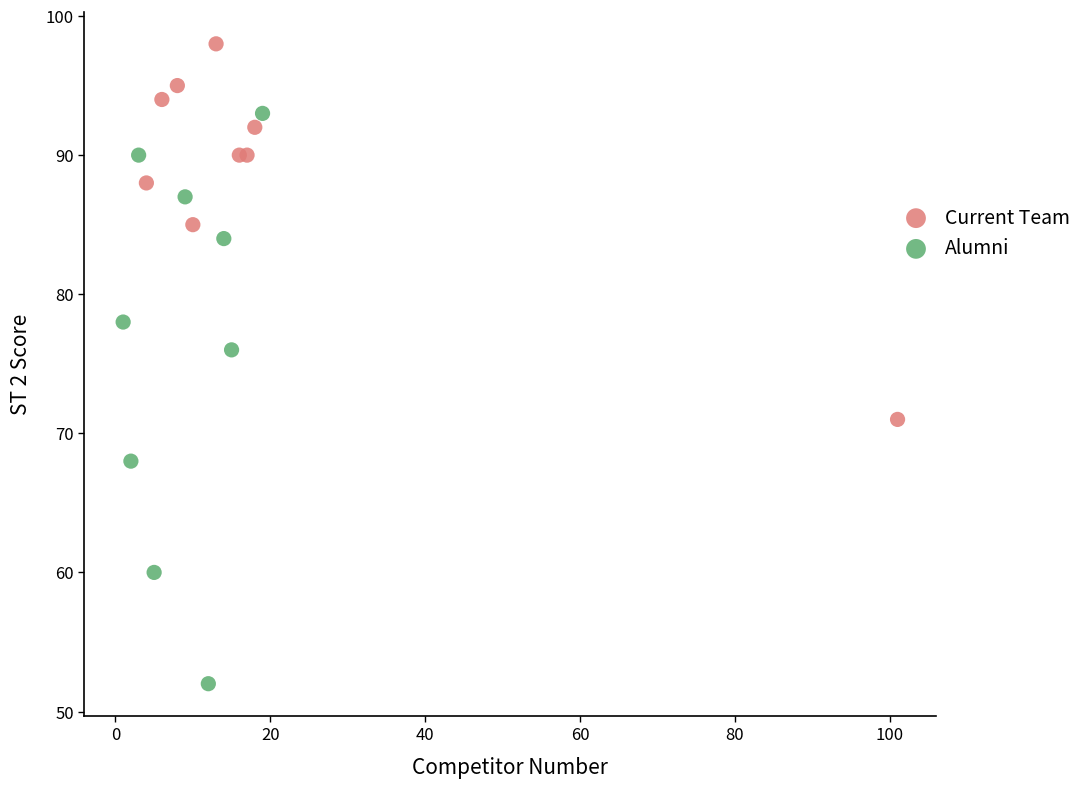

Which series reaches the maximum Y coordinate?

Current Team